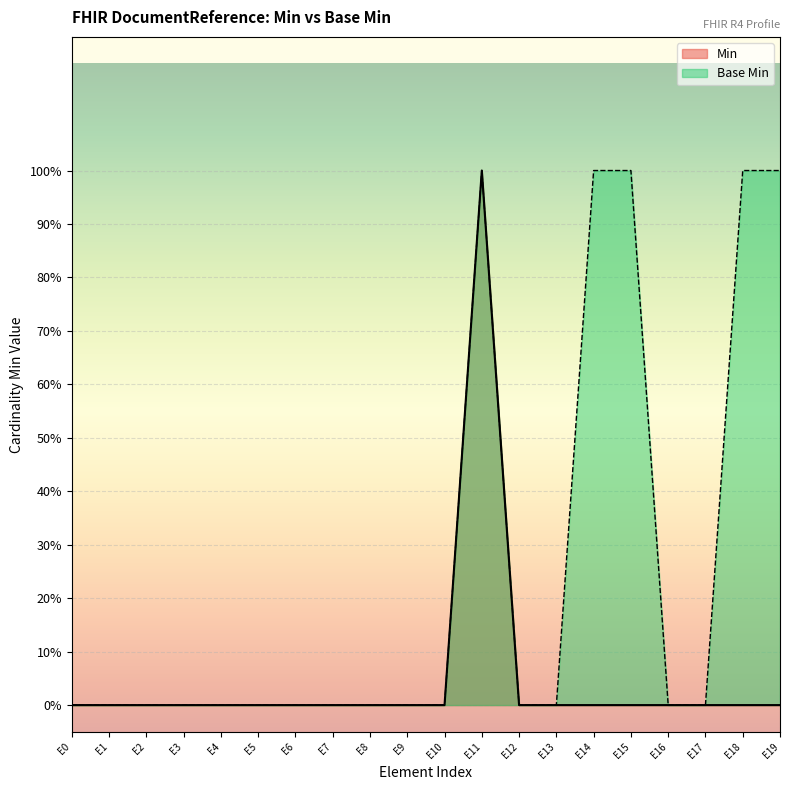

What are all the series names shown in the legend?

Min, Base Min